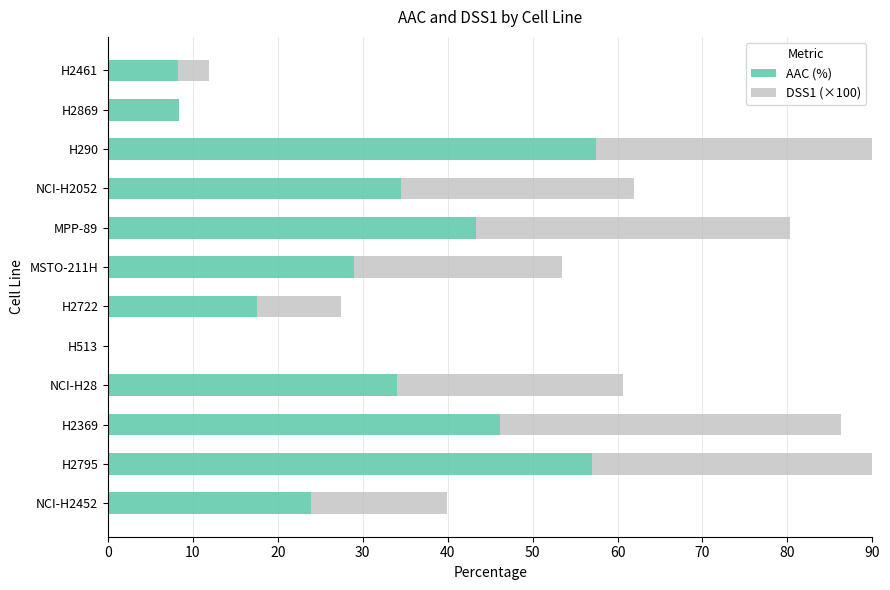

How many data points does each series have?

12